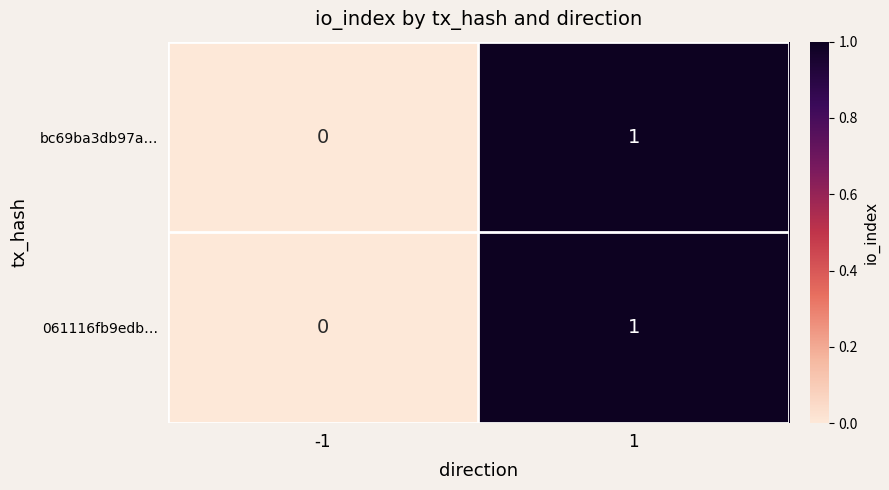

The 061116fb9edb… series shows 0 at -1. True or false?

True